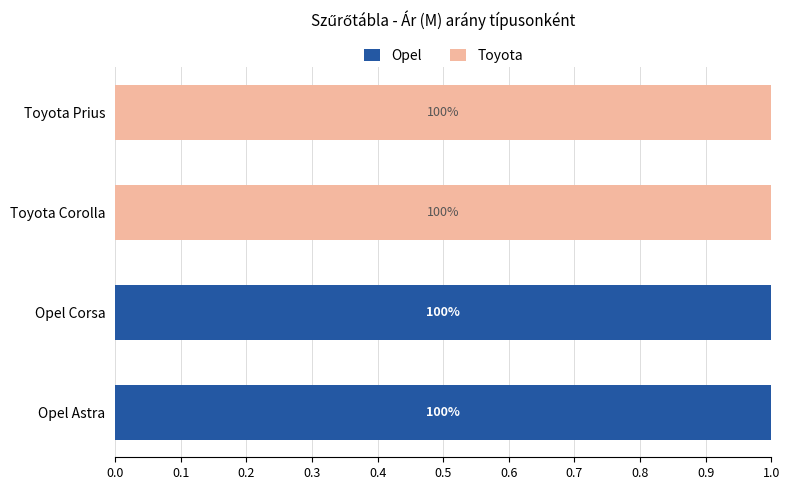

What are all the series names shown in the legend?

Opel, Toyota